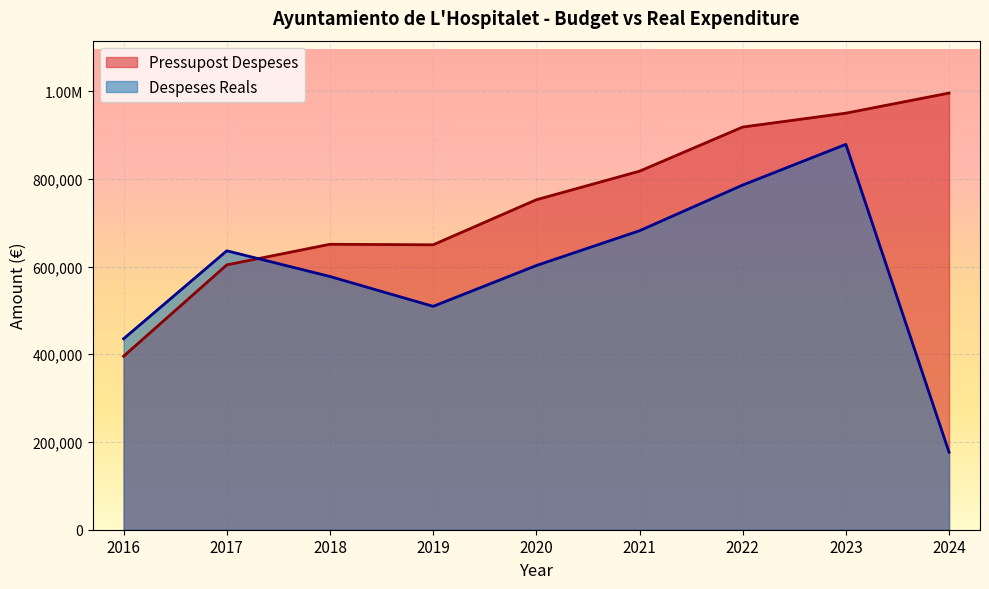

Where do Despeses Reals and Pressupost Despeses first cross each other?

2017 and 2018